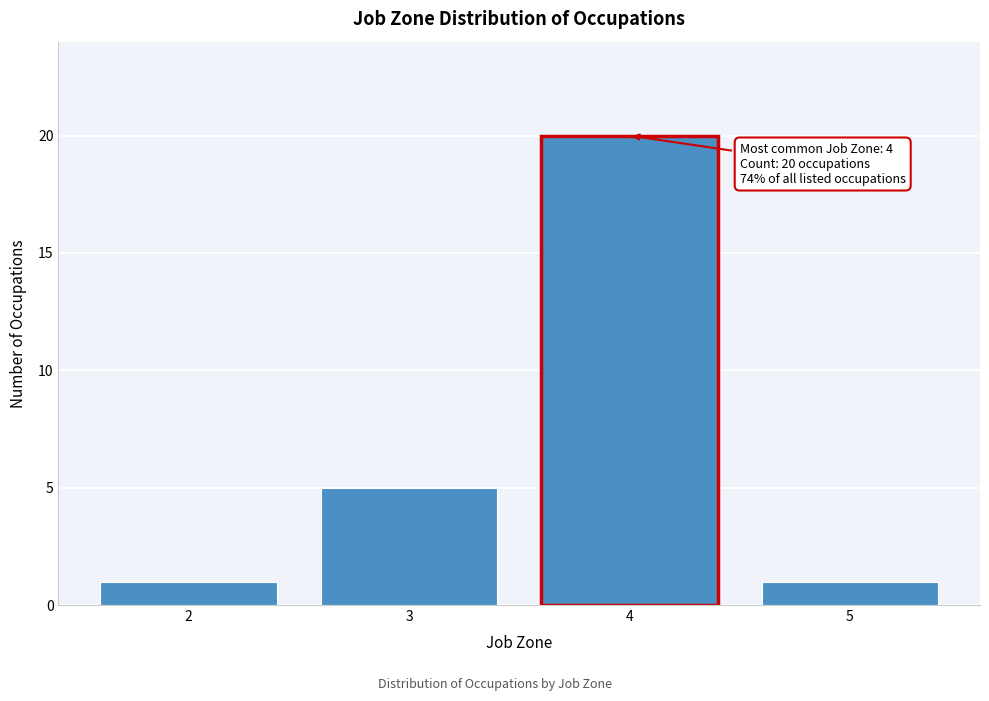

Reading right to left, list all the values displayed in this chart.

5=1	4=20	3=5	2=1